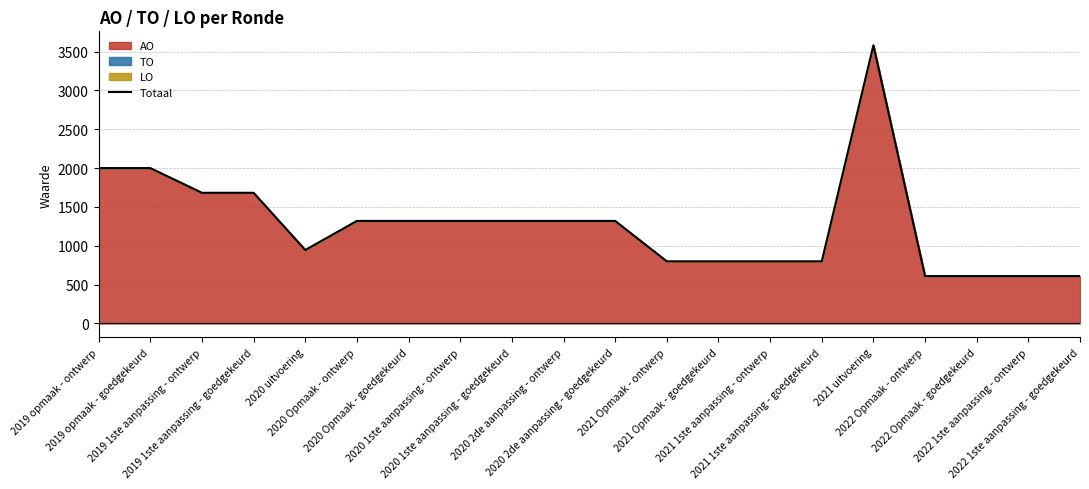

Reading right to left, transcribe all the data shown in this chart.

2022 1ste aanpassing - goedgekeurd=610	2022 1ste aanpassing - ontwerp=610	2022 Opmaak - goedgekeurd=610	2022 Opmaak - ontwerp=610	2021 uitvoering=3581	2021 1ste aanpassing - goedgekeurd=800	2021 1ste aanpassing - ontwerp=800	2021 Opmaak - goedgekeurd=800	2021 Opmaak - ontwerp=800	2020 2de aanpassing - goedgekeurd=1320	2020 2de aanpassing - ontwerp=1320	2020 1ste aanpassing - goedgekeurd=1320	2020 1ste aanpassing - ontwerp=1320	2020 Opmaak - goedgekeurd=1320	2020 Opmaak - ontwerp=1320	2020 uitvoering=946	2019 1ste aanpassing - goedgekeurd=1682	2019 1ste aanpassing - ontwerp=1682	2019 opmaak - goedgekeurd=2000	2019 opmaak - ontwerp=2000